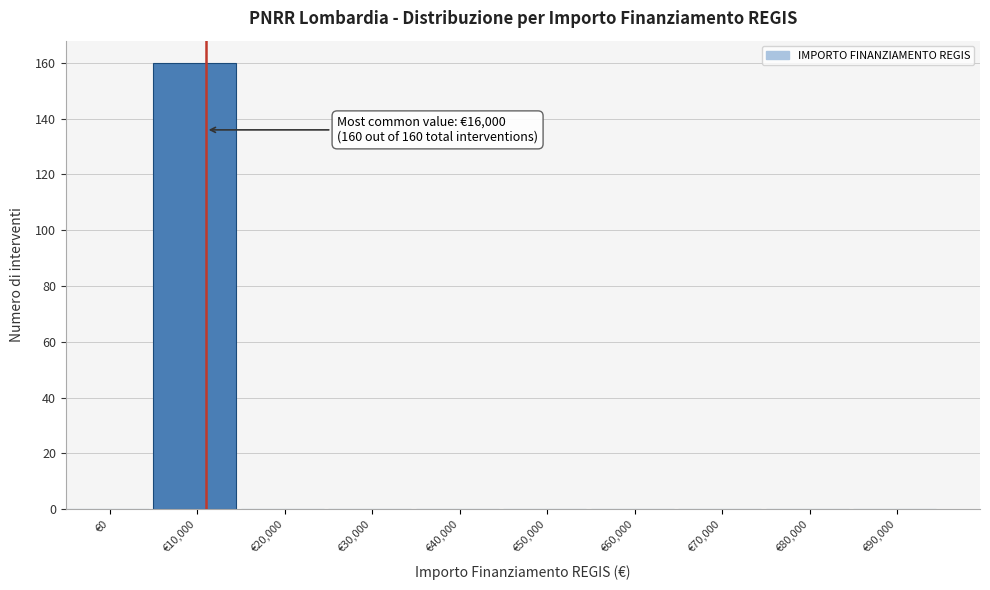

Reading right to left, list all the values displayed in this chart.

€90,000=0	€80,000=0	€70,000=0	€60,000=0	€50,000=0	€40,000=0	€30,000=0	€20,000=0	€10,000=160	€0=0